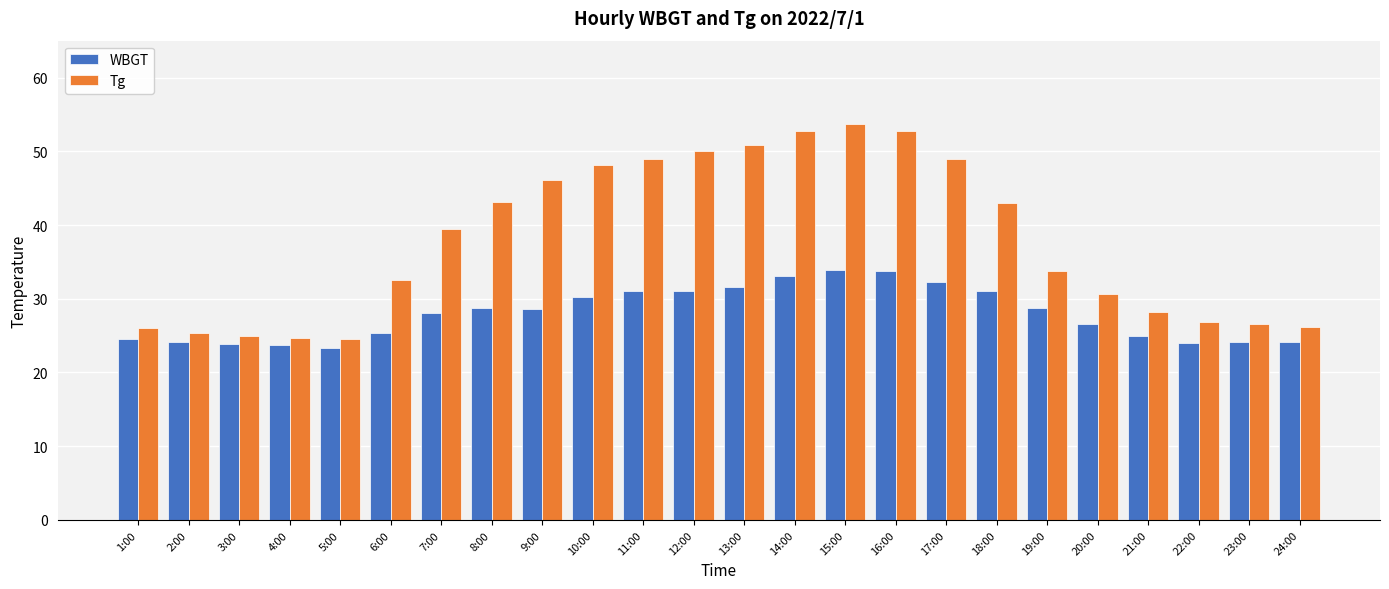

At how many categories does at least one series exceed 42?

11